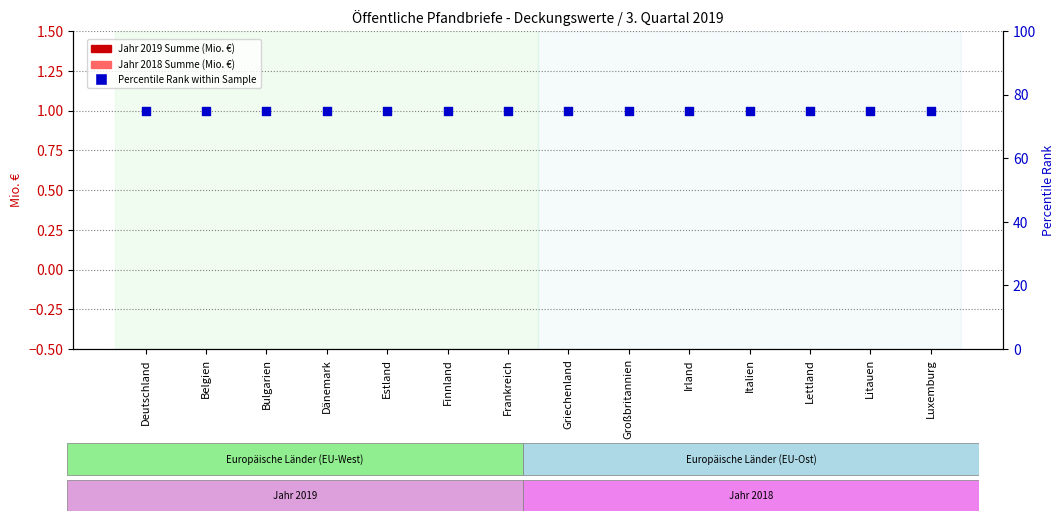

Which series reaches the maximum Y coordinate?

Percentile Rank within Sample